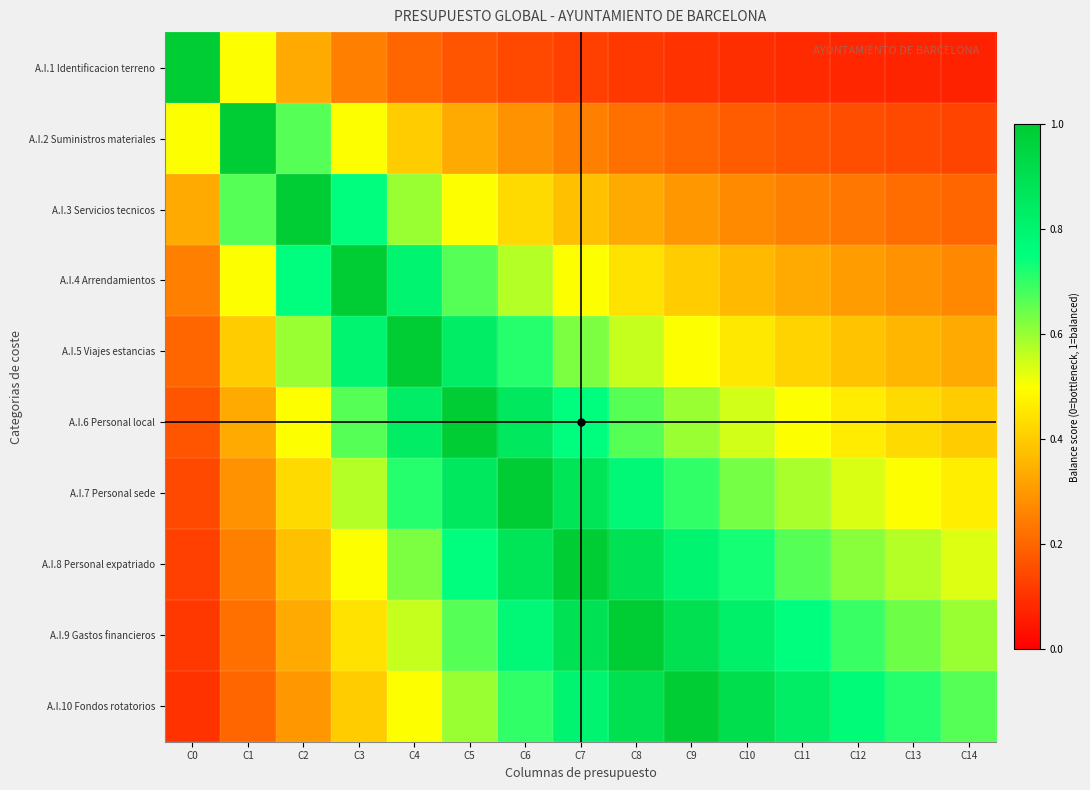

Reading left to right, transcribe all the data shown in this chart.

A.I.1 Identificacion terreno: C0=1.0	C1=0.5	C2=0.3	C3=0.2	C4=0.2	C5=0.2	C6=0.1	C7=0.1	C8=0.1	C9=0.1	C10=0.1	C11=0.1	C12=0.1	C13=0.1	C14=0.1
A.I.2 Suministros materiales: C0=0.5	C1=1.0	C2=0.7	C3=0.5	C4=0.4	C5=0.3	C6=0.3	C7=0.2	C8=0.2	C9=0.2	C10=0.2	C11=0.2	C12=0.2	C13=0.1	C14=0.1
A.I.3 Servicios tecnicos: C0=0.3	C1=0.7	C2=1.0	C3=0.8	C4=0.6	C5=0.5	C6=0.4	C7=0.4	C8=0.3	C9=0.3	C10=0.3	C11=0.2	C12=0.2	C13=0.2	C14=0.2
A.I.4 Arrendamientos: C0=0.2	C1=0.5	C2=0.8	C3=1.0	C4=0.8	C5=0.7	C6=0.6	C7=0.5	C8=0.4	C9=0.4	C10=0.4	C11=0.3	C12=0.3	C13=0.3	C14=0.3
A.I.5 Viajes estancias: C0=0.2	C1=0.4	C2=0.6	C3=0.8	C4=1.0	C5=0.8	C6=0.7	C7=0.6	C8=0.6	C9=0.5	C10=0.5	C11=0.4	C12=0.4	C13=0.4	C14=0.3
A.I.6 Personal local: C0=0.2	C1=0.3	C2=0.5	C3=0.7	C4=0.8	C5=1.0	C6=0.9	C7=0.8	C8=0.7	C9=0.6	C10=0.5	C11=0.5	C12=0.5	C13=0.4	C14=0.4
A.I.7 Personal sede: C0=0.1	C1=0.3	C2=0.4	C3=0.6	C4=0.7	C5=0.9	C6=1.0	C7=0.9	C8=0.8	C9=0.7	C10=0.6	C11=0.6	C12=0.5	C13=0.5	C14=0.5
A.I.8 Personal expatriado: C0=0.1	C1=0.2	C2=0.4	C3=0.5	C4=0.6	C5=0.8	C6=0.9	C7=1.0	C8=0.9	C9=0.8	C10=0.7	C11=0.7	C12=0.6	C13=0.6	C14=0.5
A.I.9 Gastos financieros: C0=0.1	C1=0.2	C2=0.3	C3=0.4	C4=0.6	C5=0.7	C6=0.8	C7=0.9	C8=1.0	C9=0.9	C10=0.8	C11=0.8	C12=0.7	C13=0.6	C14=0.6
A.I.10 Fondos rotatorios: C0=0.1	C1=0.2	C2=0.3	C3=0.4	C4=0.5	C5=0.6	C6=0.7	C7=0.8	C8=0.9	C9=1.0	C10=0.9	C11=0.8	C12=0.8	C13=0.7	C14=0.7